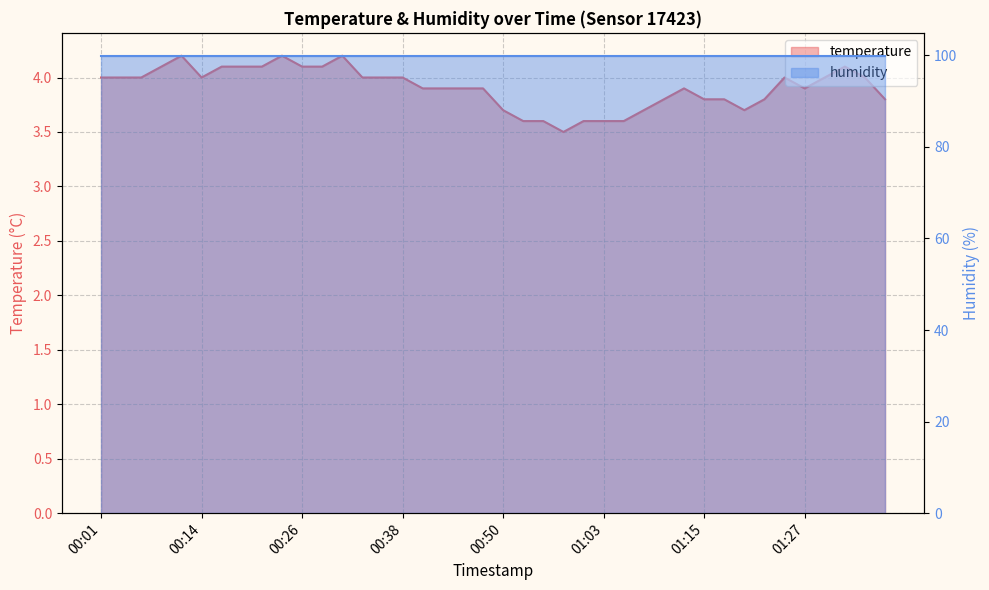

List the labels in order of value, largest first.

00:11, 00:23, 00:31, 00:09, 00:16, 00:19, 00:21, 00:26, 00:28, 01:32, 00:01, 00:04, 00:06, 00:14, 00:33, 00:36, 00:38, 01:25, 01:30, 01:35, 00:41, 00:43, 00:46, 00:48, 01:12, 01:27, 01:10, 01:15, 01:17, 01:22, 01:37, 00:50, 01:08, 01:20, 00:53, 00:55, 01:00, 01:03, 01:05, 00:58